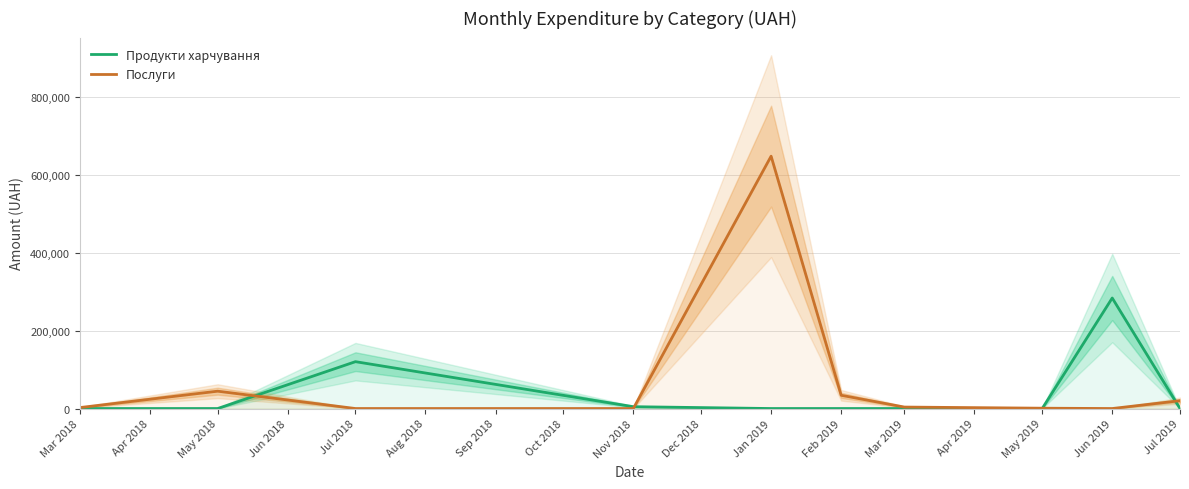

Is the value of Продукти харчування at May 2019 greater than the value of Послуги at Jul 2019?

No